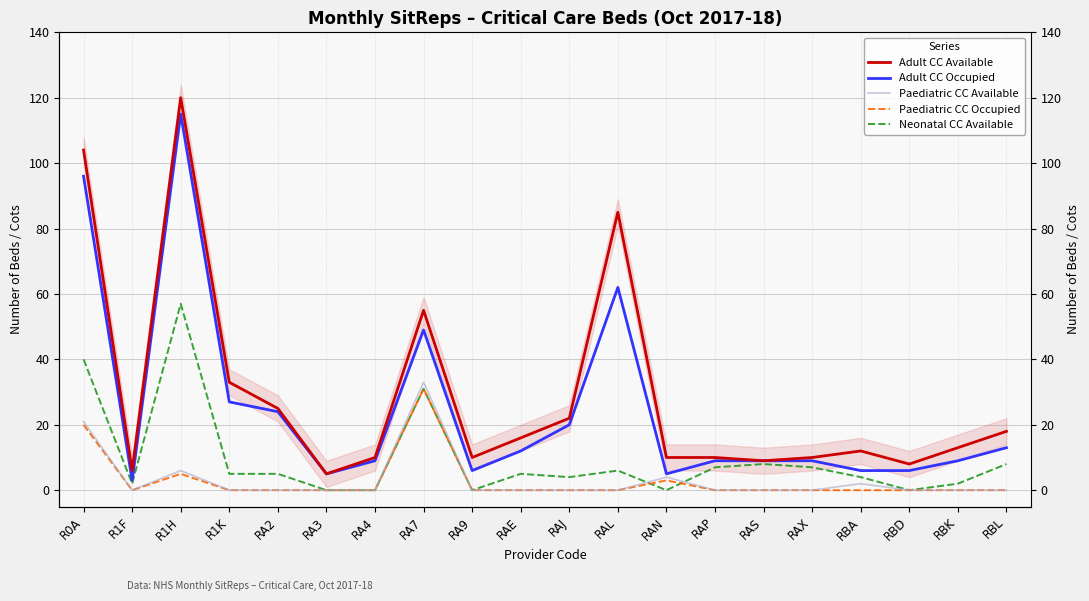

Between R0A and RBK, which is larger?

R0A